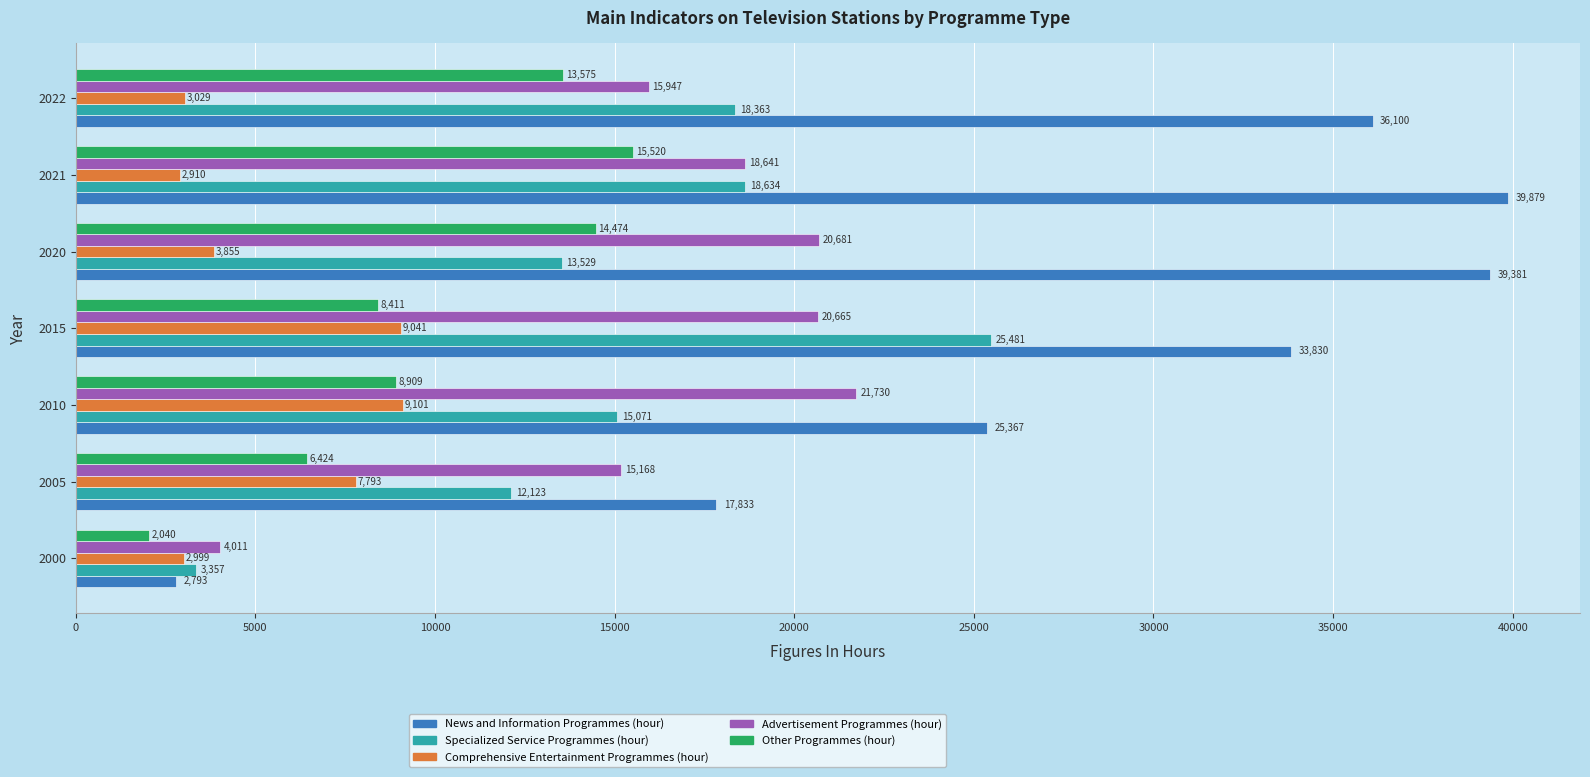

What is the difference between the second highest and minimum values in the News and Information Programmes (hour) series?

36588